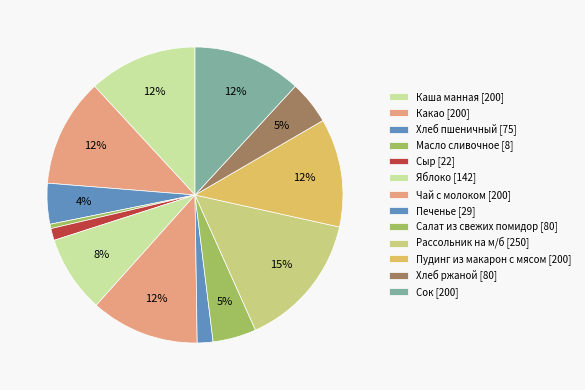

Is there any slice that represents more than half of the pie?

No